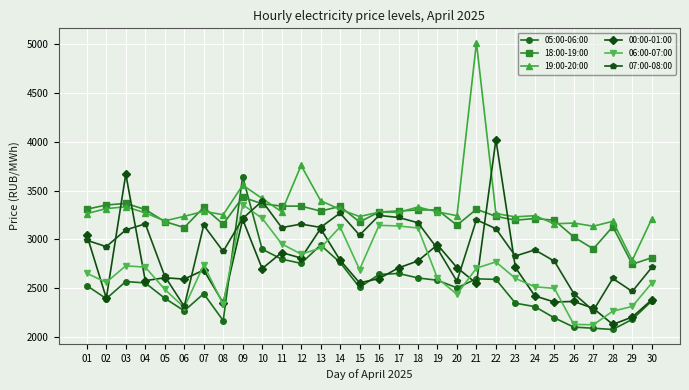

At which category does 06:00-07:00 reach its first local valley?

02